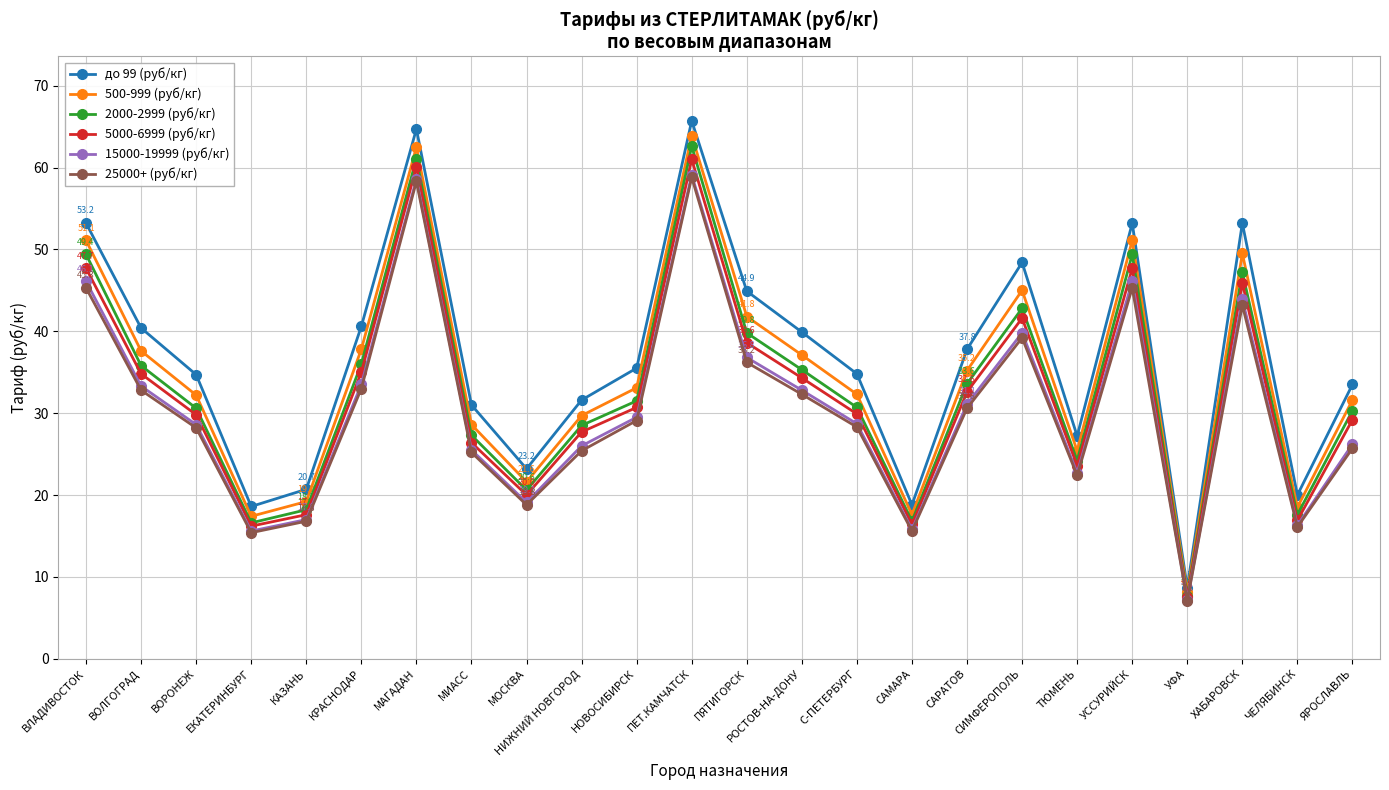

What is the sum of all 500-999 (руб/кг) values?

827.9